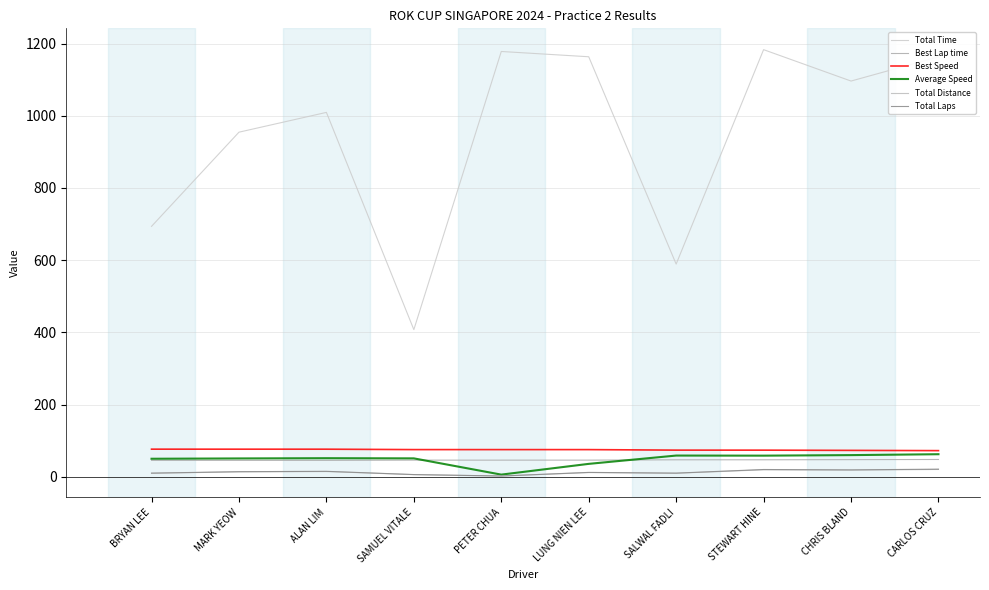

How many values in the Average Speed series are below 51?

5